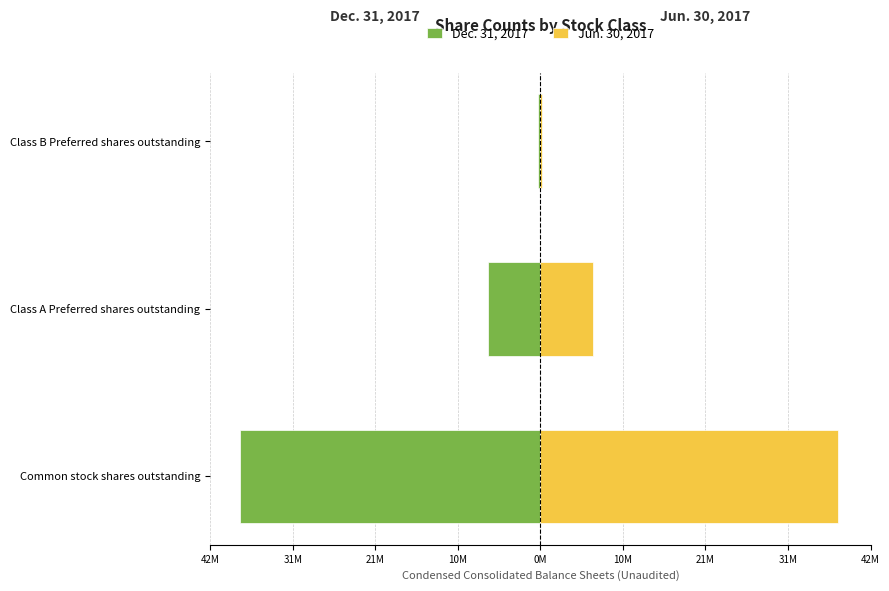

At Class A Preferred shares outstanding, list the series in order from smallest to largest.

Dec. 31, 2017, Jun. 30, 2017